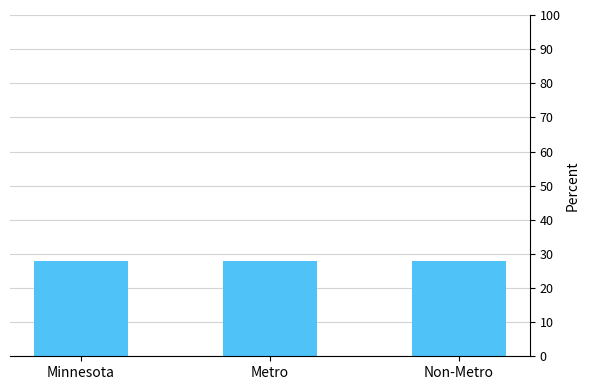

What is the value of the 1st bar from the left?

27.9